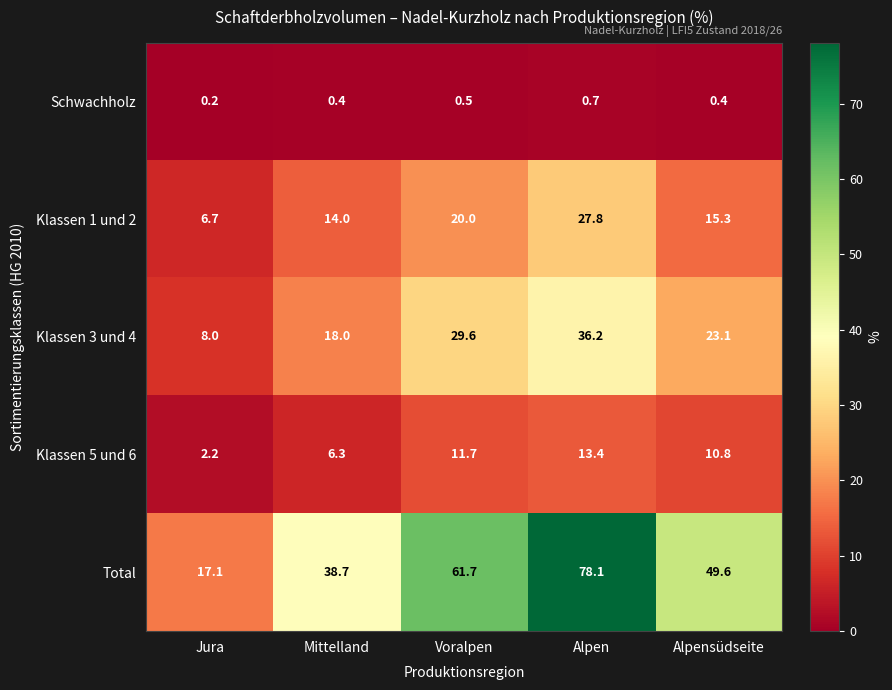

What is the greatest value displayed?

78.1